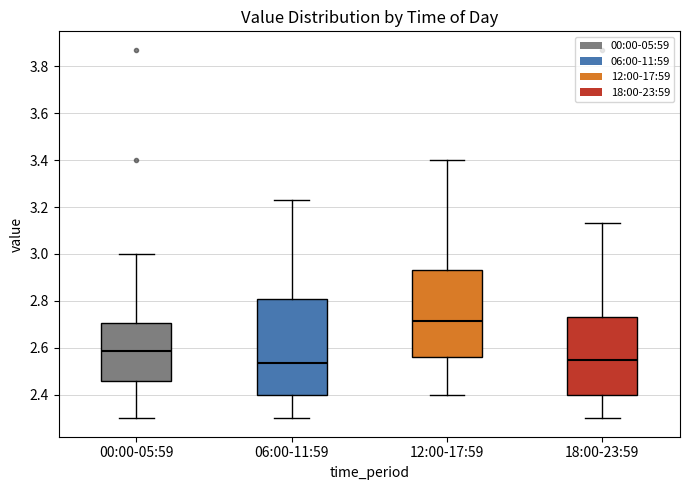

Comparing the boxes themselves (not the whiskers), which one is the tallest?

06:00-11:59